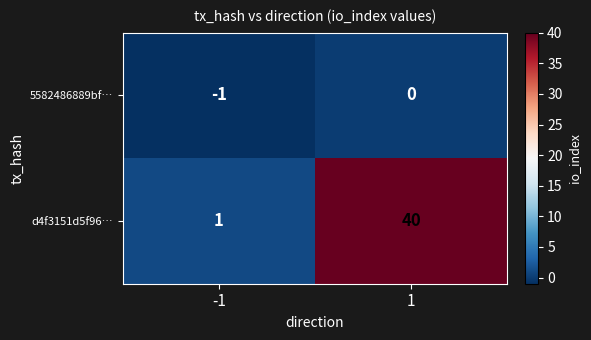

Between -1 and 1, which series saw the biggest shift?

d4f3151d5f96…